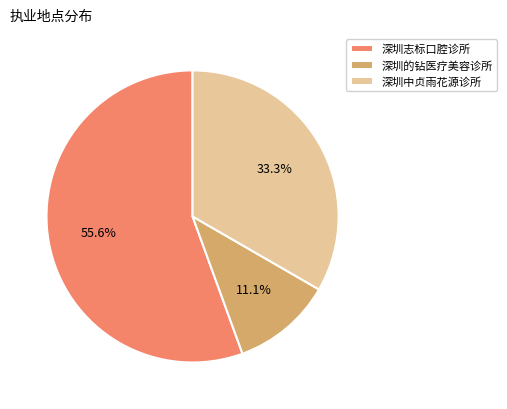

What percentage is the 深圳志标口腔诊所 slice, to the nearest percent?

56%